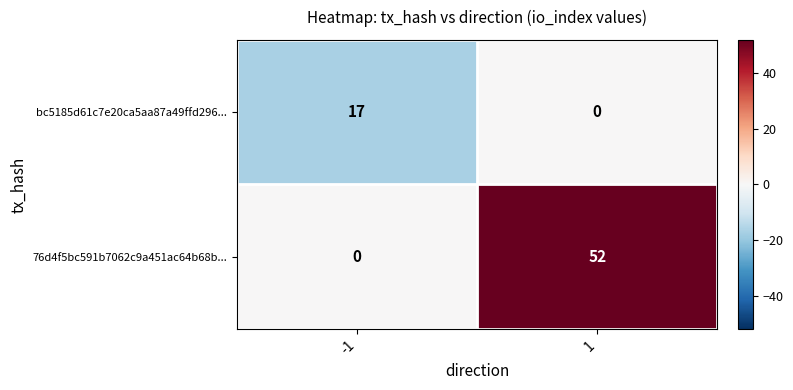

What is the difference between the maximum and minimum values in the bc5185d61c7e20ca5aa87a49ffd296... series?

17